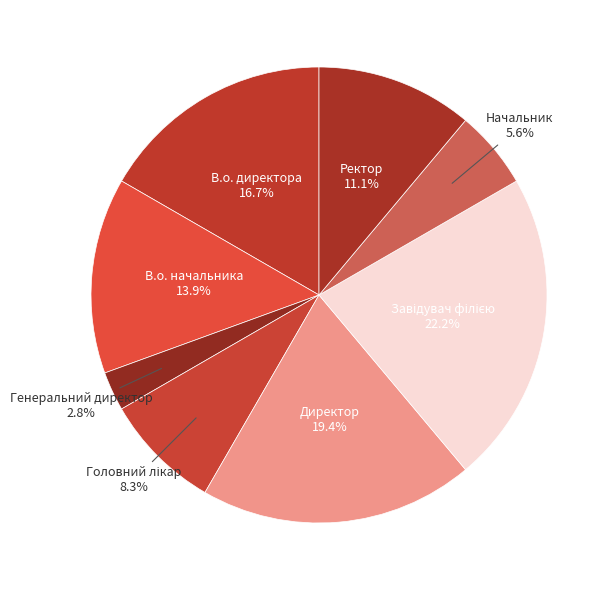

Which slice is the smallest?

Генеральний директор